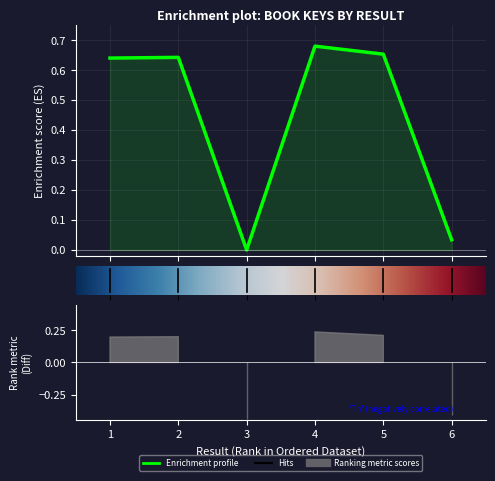

Which category has the lowest value across all series?

3